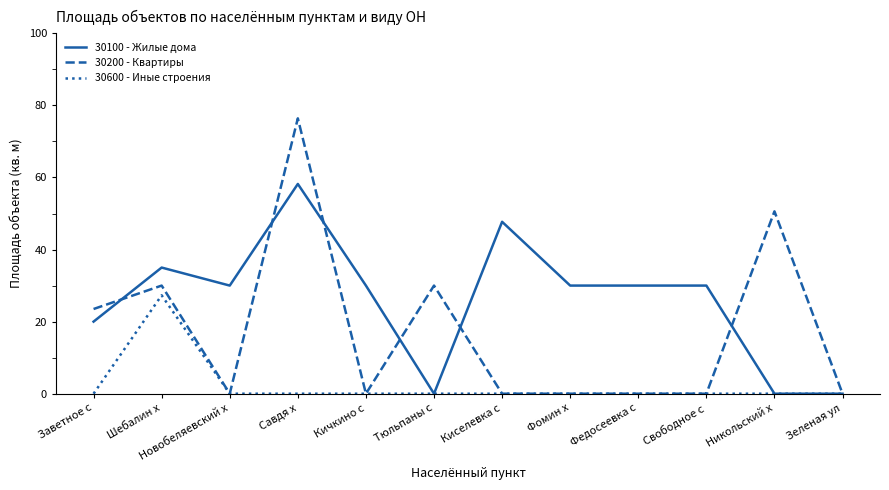

What is the average value of the 30200 - Квартиры series?

17.5